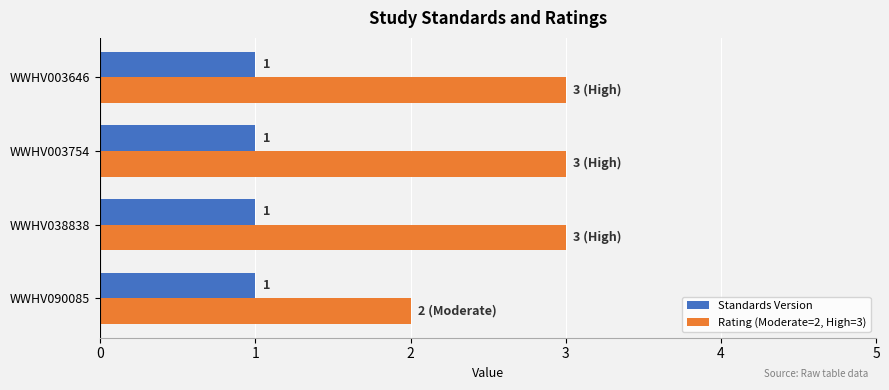

Read the Rating (Moderate=2, High=3) value at WWHV003646.

3